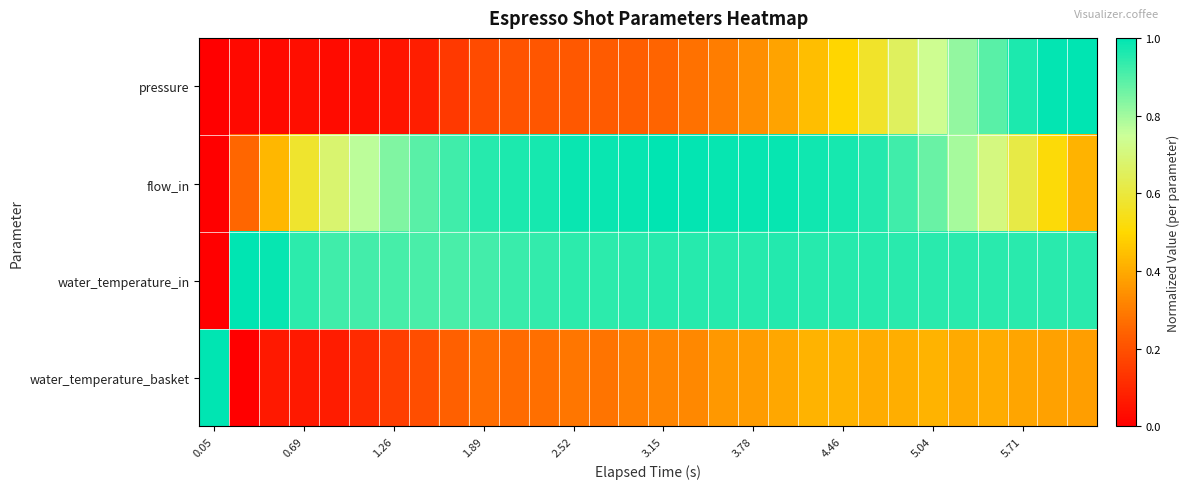

At which category is the sum across all series the highest?

5.04